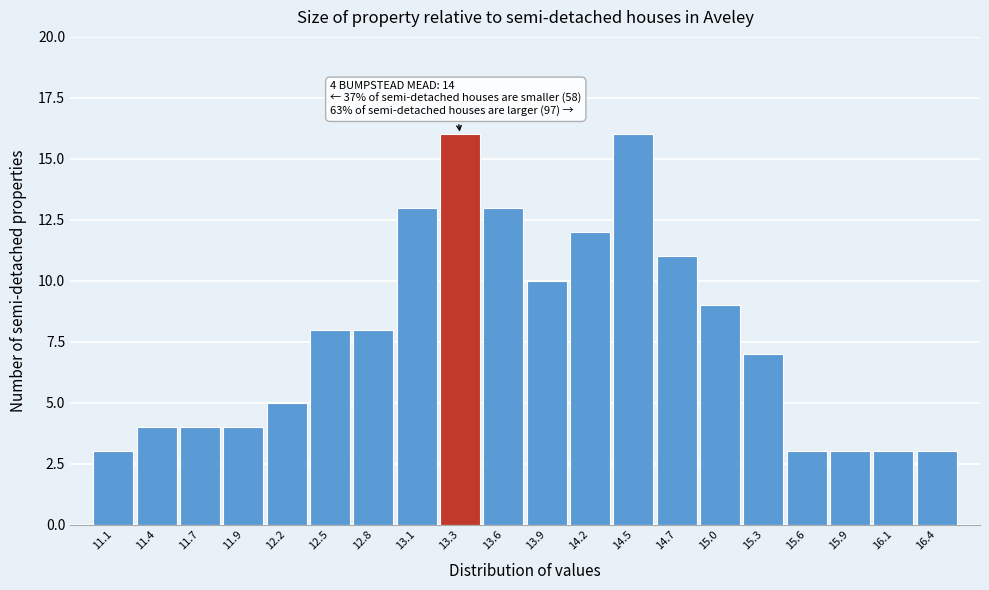

Reading right to left, what are all the values shown in this chart?

16.4=3	16.1=3	15.9=3	15.6=3	15.3=7	15.0=9	14.7=11	14.5=16	14.2=12	13.9=10	13.6=13	13.3=16	13.1=13	12.8=8	12.5=8	12.2=5	11.9=4	11.7=4	11.4=4	11.1=3